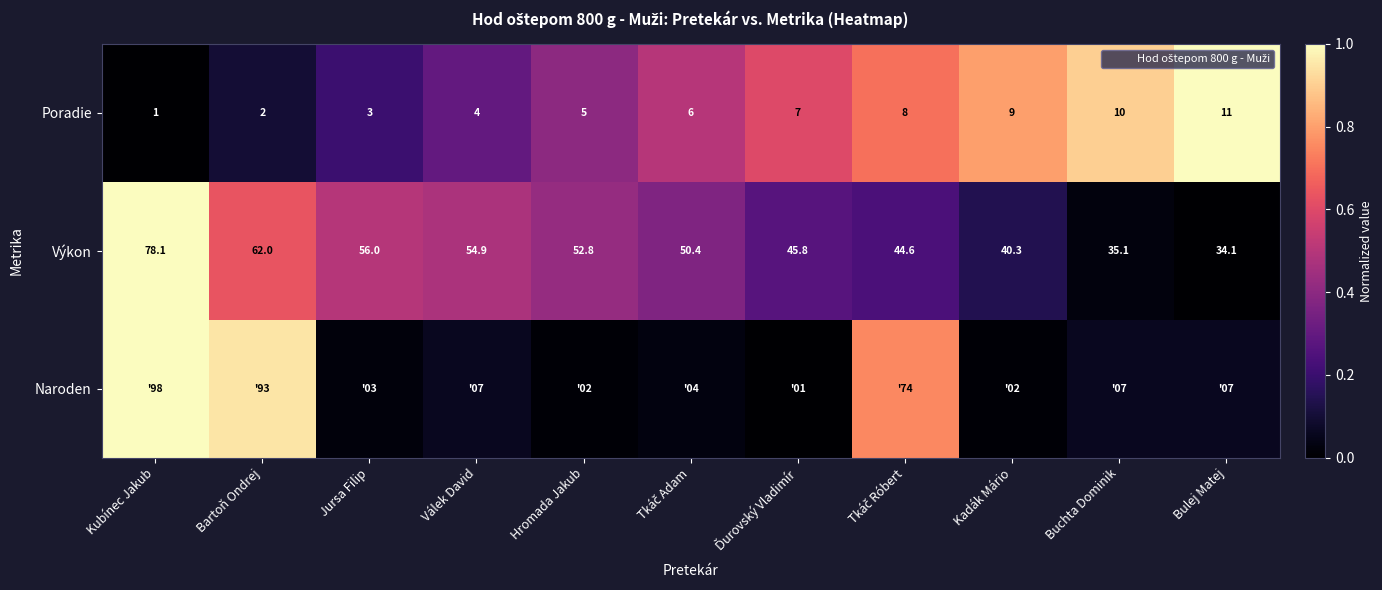

List the series in order of their overall mean, lowest first.

Naroden, Výkon, Poradie